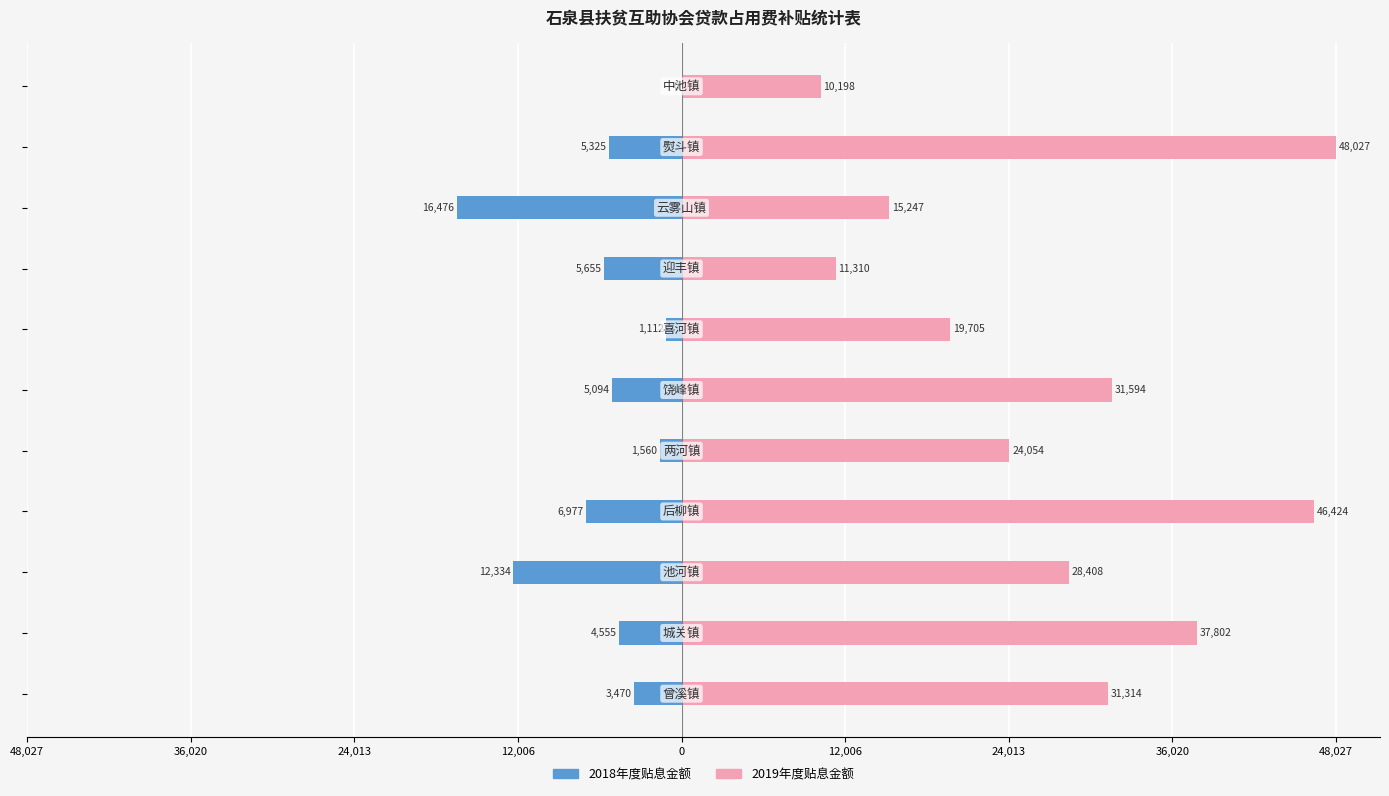

Is the value of 2018年度贴息金额 at 10 greater than the value of 2019年度贴息金额 at 36,020?

No